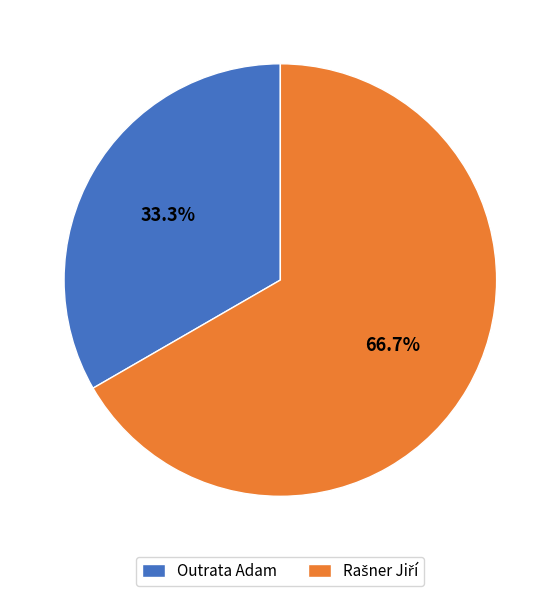

Is there a majority slice in this chart?

Yes